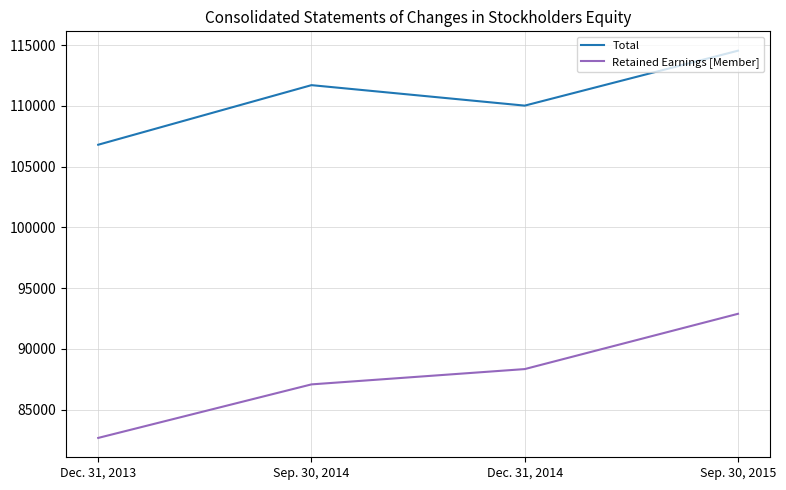

What is the average value of the Total series?

110769